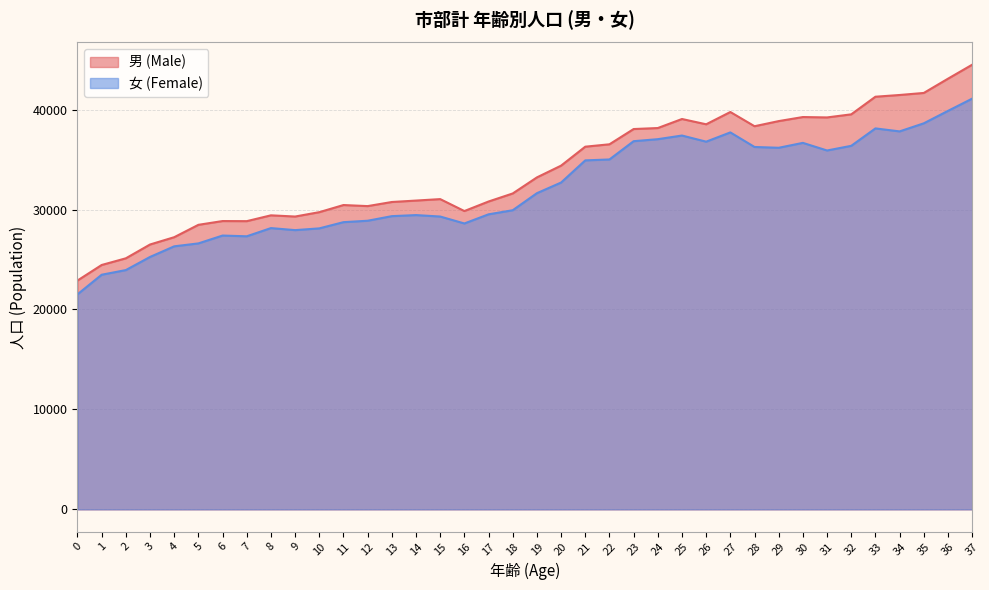

Rank the series by their maximum value, from lowest to highest.

女 (Female), 男 (Male)